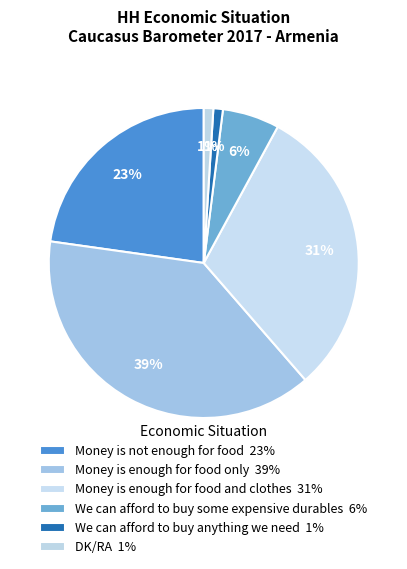

How many segments does this pie chart have?

6